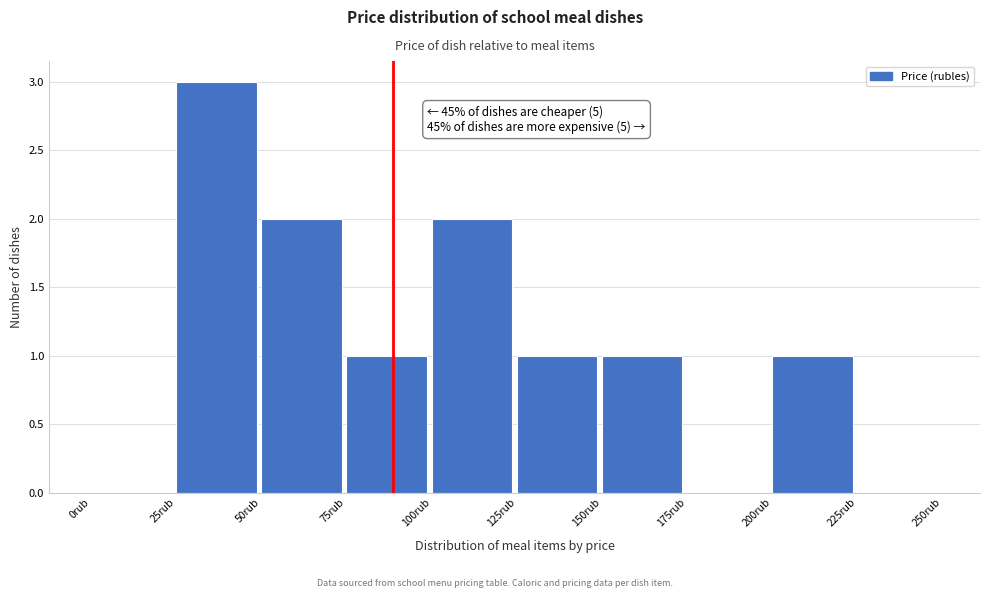

Over which range of the x-axis is the bar tallest?

25 to 50